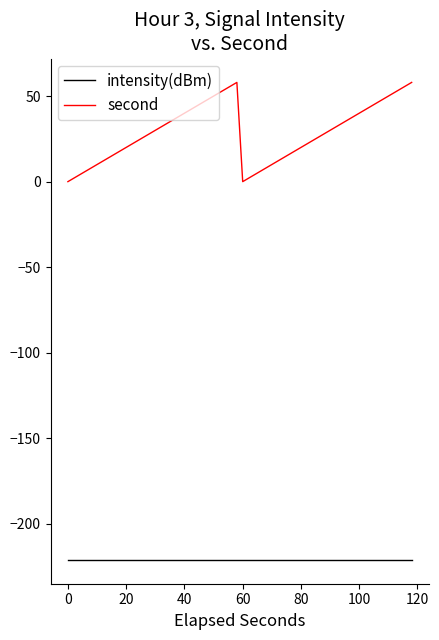

What is the sum of all intensity(dBm) values?

-13262.6